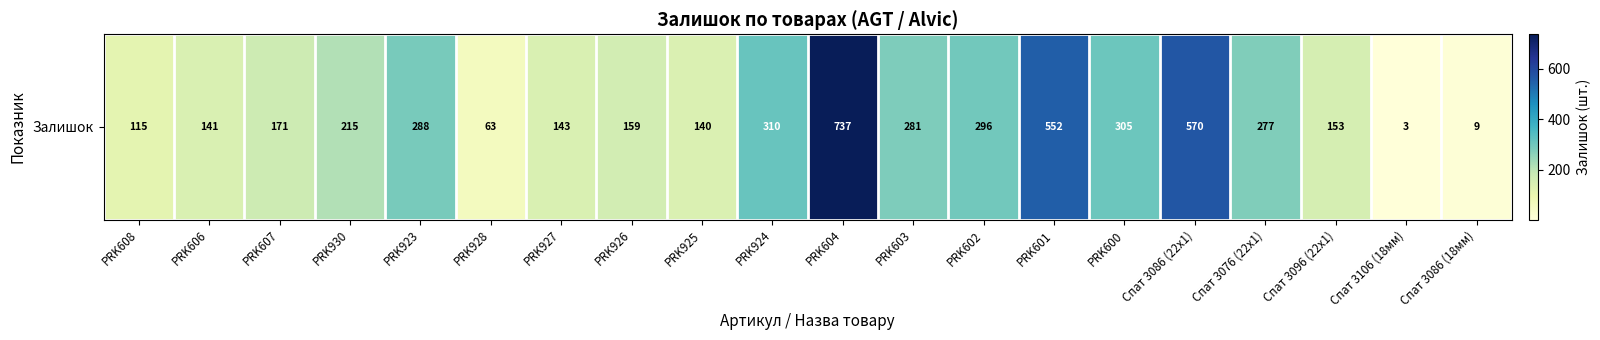

At which category does the chart reach its minimum across all series?

Спат 3106 (18мм)